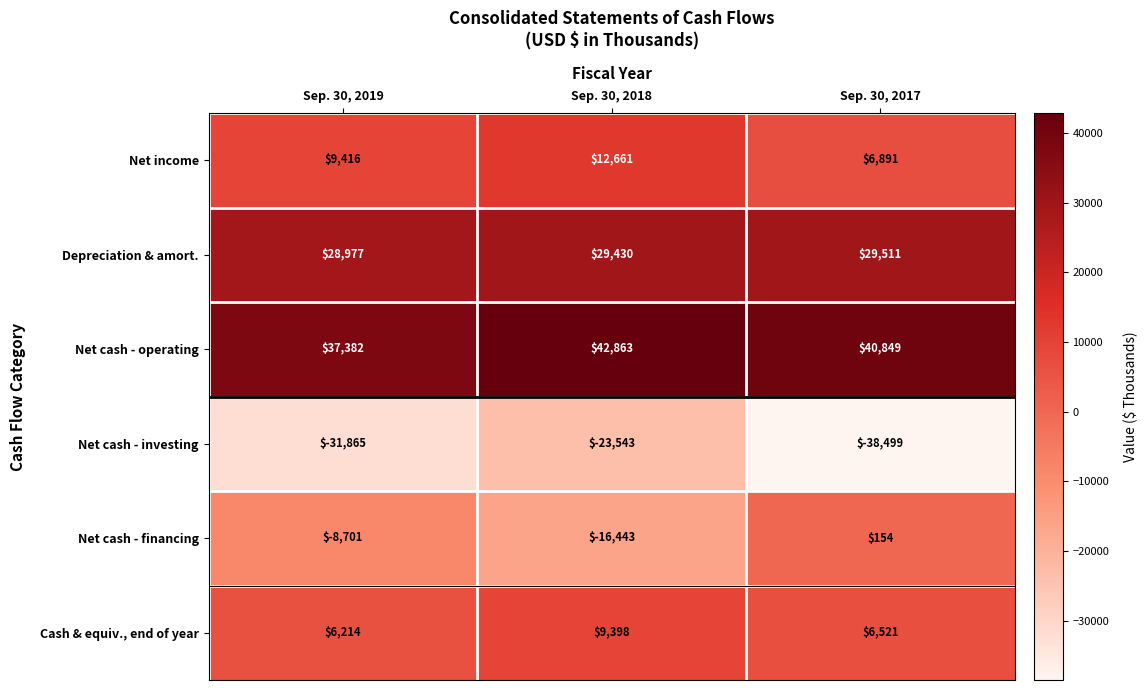

Rank the series by their maximum value, from lowest to highest.

Net cash - investing, Net cash - financing, Cash & equiv., end of year, Net income, Depreciation & amort., Net cash - operating